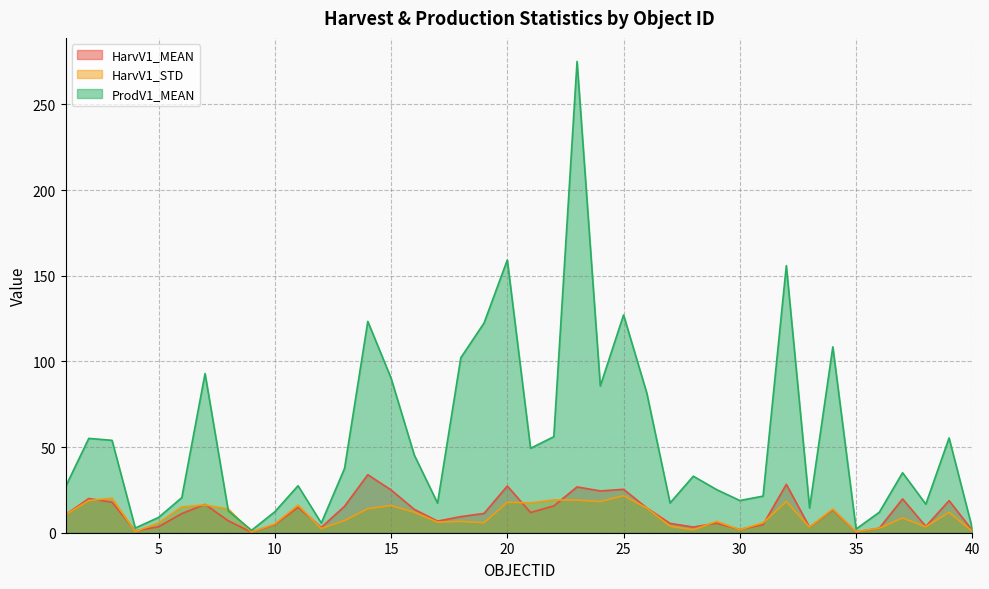

How many interior local valleys does the ProdV1_MEAN series have?

11